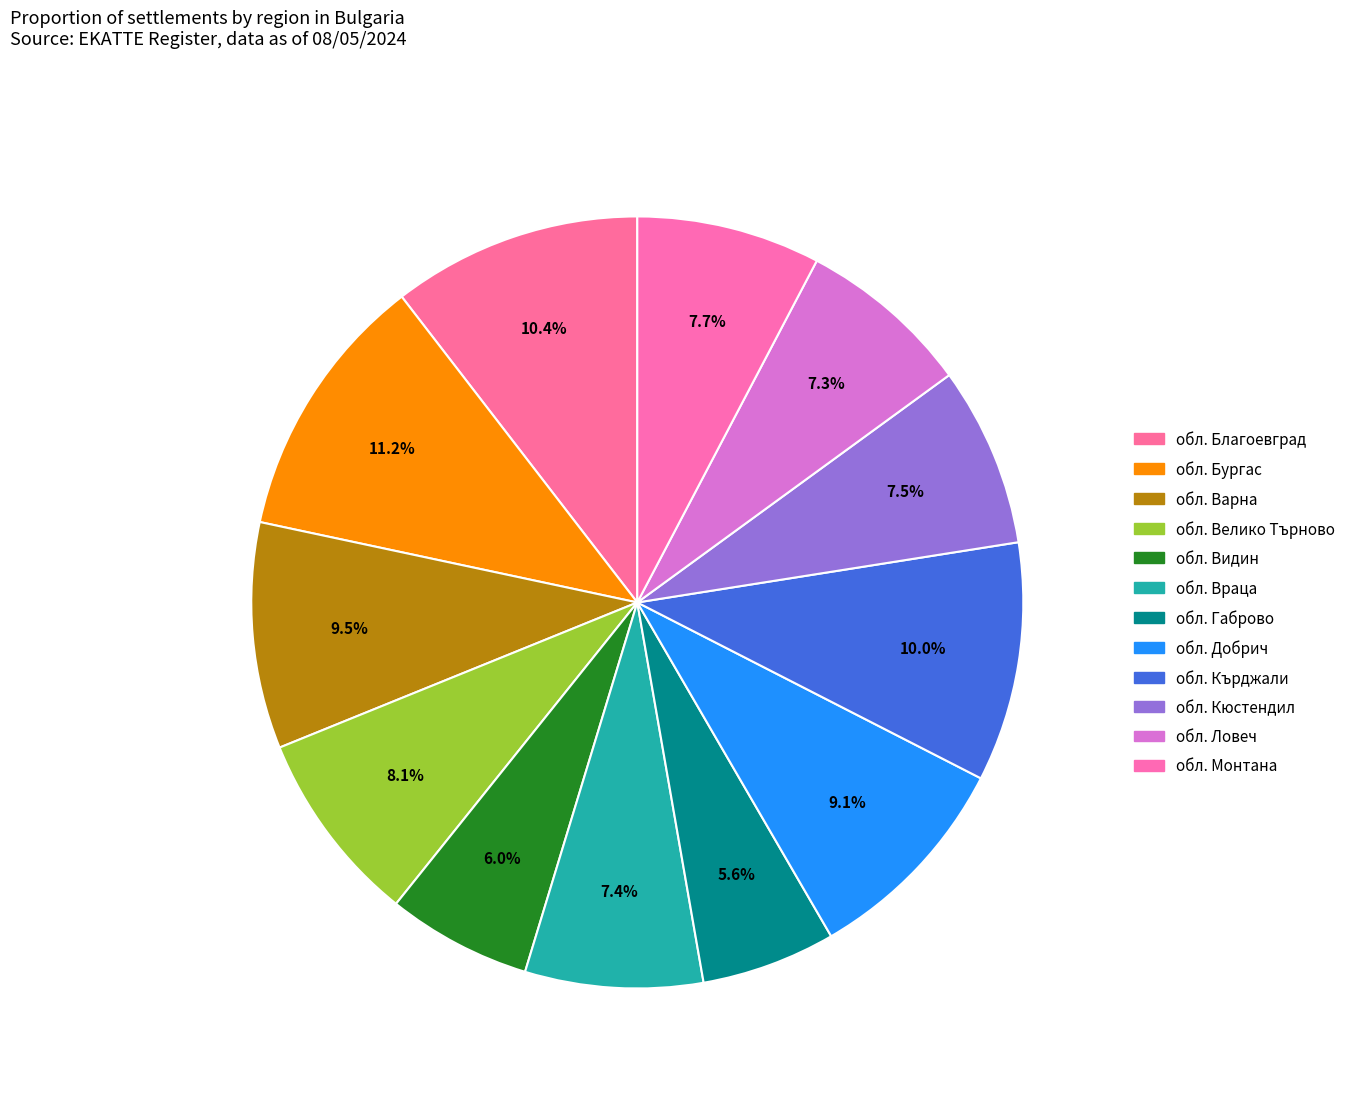

To the nearest percent, what percentage of the pie is обл. Ловеч?

7%